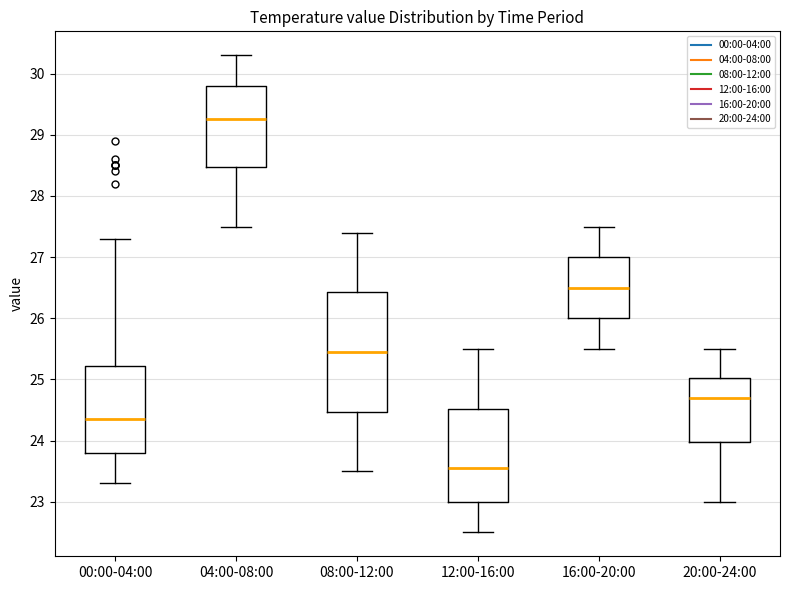

Reading left to right, read every box against the y-axis: the position of its median line, the range the box covers, and the ends of its whiskers. The values are not printed on the chart, so give them approximately, as read against the axis.

00:00-04:00: median 24.4, box 23.8 to 25.2, whiskers 23.3 to 27.3
04:00-08:00: median 29.3, box 28.5 to 29.8, whiskers 27.5 to 30.3
08:00-12:00: median 25.5, box 24.5 to 26.4, whiskers 23.5 to 27.4
12:00-16:00: median 23.6, box 23.0 to 24.5, whiskers 22.5 to 25.5
16:00-20:00: median 26.5, box 26.0 to 27.0, whiskers 25.5 to 27.5
20:00-24:00: median 24.7, box 24.0 to 25.0, whiskers 23.0 to 25.5